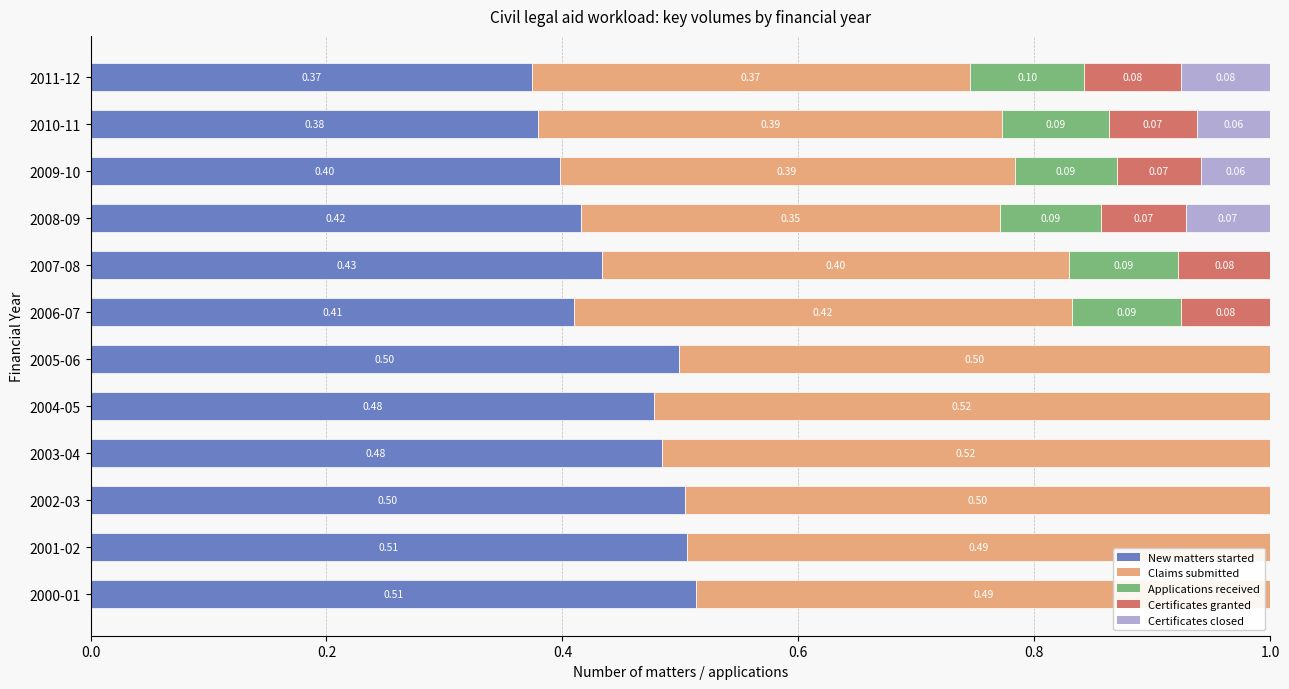

What is the total value across all series at 2011-12?

1.0